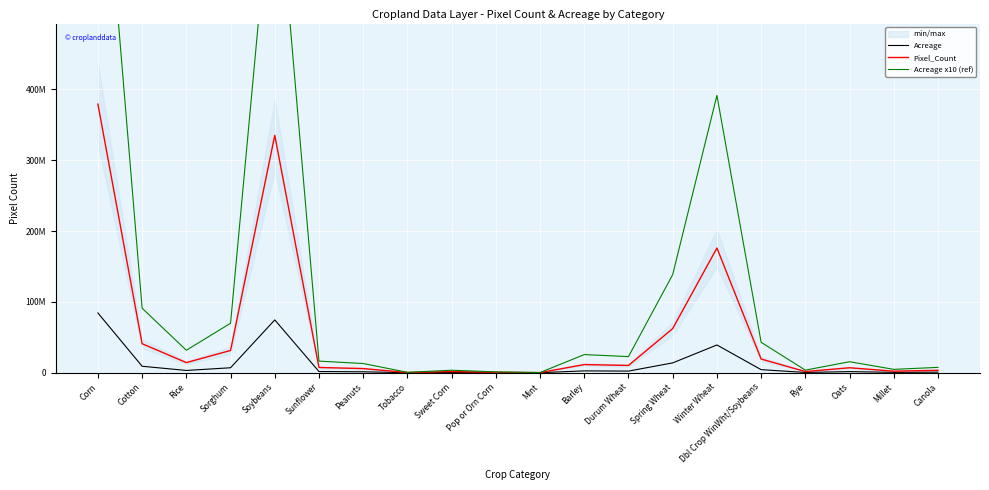

Reading right to left, extract all data points from this chart.

Acreage: Canola=752621.5	Millet=471646.7	Oats=1549538.2	Rye=363116.2	Dbl Crop WinWht/Soybeans=4290637.7	Winter Wheat=39160636.9	Spring Wheat=13854719.9	Durum Wheat=2273990.0	Barley=2557848.4	Mint=24659.7	Pop or Orn Corn=118900.3	Sweet Corn=348273.2	Tobacco=52831.0	Peanuts=1295066.5	Sunflower=1637413.6	Soybeans=74552196.3	Sorghum=6981864.4	Rice=3171350.9	Cotton=9105986.2	Corn=84352763.7
Pixel_Count: Canola=3384181.0	Millet=2120771.0	Oats=6967536.0	Rye=1632761.0	Dbl Crop WinWht/Soybeans=19292956.0	Winter Wheat=176086751.0	Spring Wheat=62298083.0	Durum Wheat=10225051.0	Barley=11501427.0	Mint=110883.0	Pop or Orn Corn=534638.0	Sweet Corn=1566019.0	Tobacco=237556.0	Peanuts=5823298.0	Sunflower=7362670.0	Soybeans=335225754.0	Sorghum=31394122.0	Rice=14260056.0	Cotton=40945287.0	Corn=379294242.0
Acreage x10 (ref): Canola=7526215.5	Millet=4716467.5	Oats=15495382.0	Rye=3631162.5	Dbl Crop WinWht/Soybeans=42906376.6	Winter Wheat=391606369.0	Spring Wheat=138547198.7	Durum Wheat=22739899.9	Barley=25578483.6	Mint=246597.1	Pop or Orn Corn=1189002.8	Sweet Corn=3482732.3	Tobacco=528310.3	Peanuts=12950665.4	Sunflower=16374136.3	Soybeans=745521963.4	Sorghum=69818643.7	Rice=31713508.9	Cotton=91059861.6	Corn=843527636.6